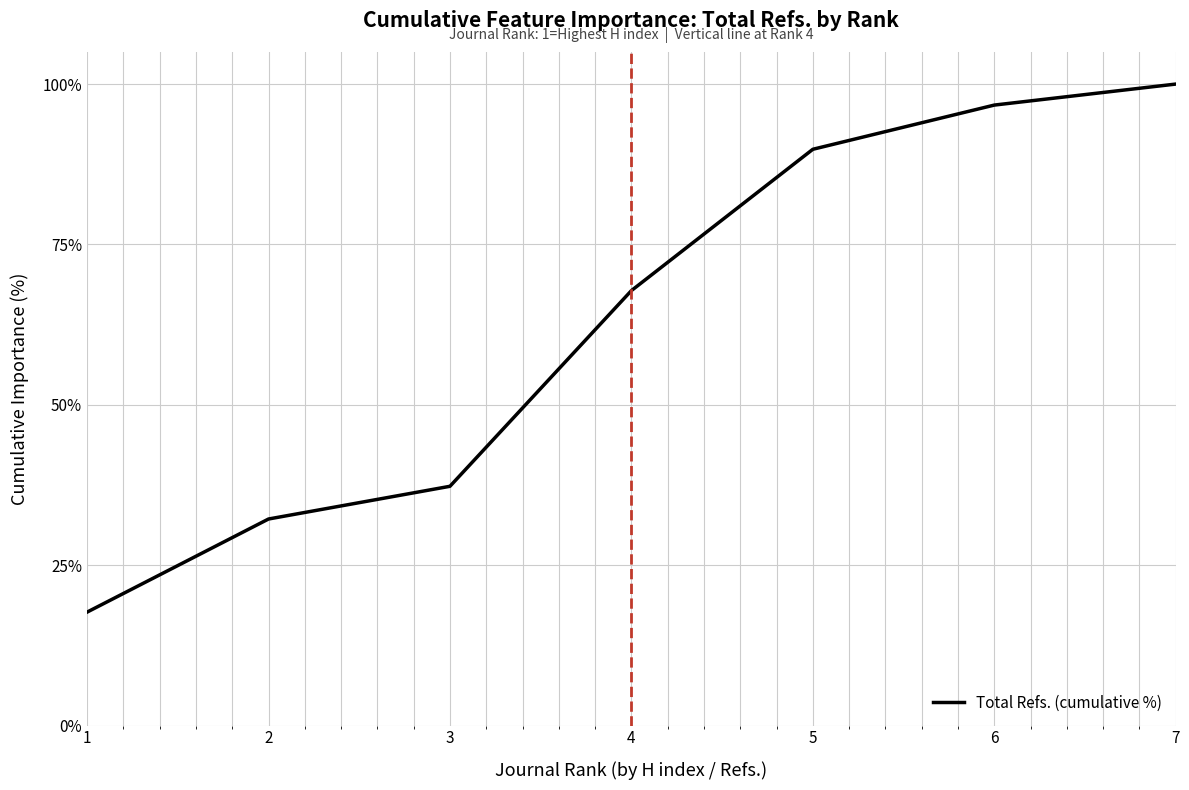

What is the smallest value displayed?

17.7